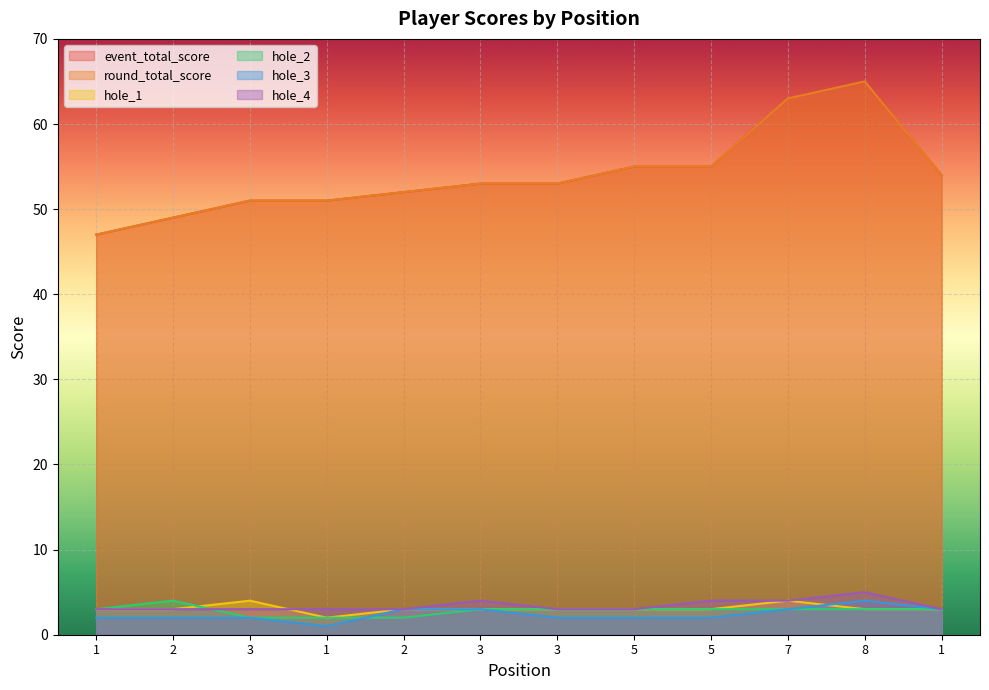

At which label does hole_4 reach its peak?

8